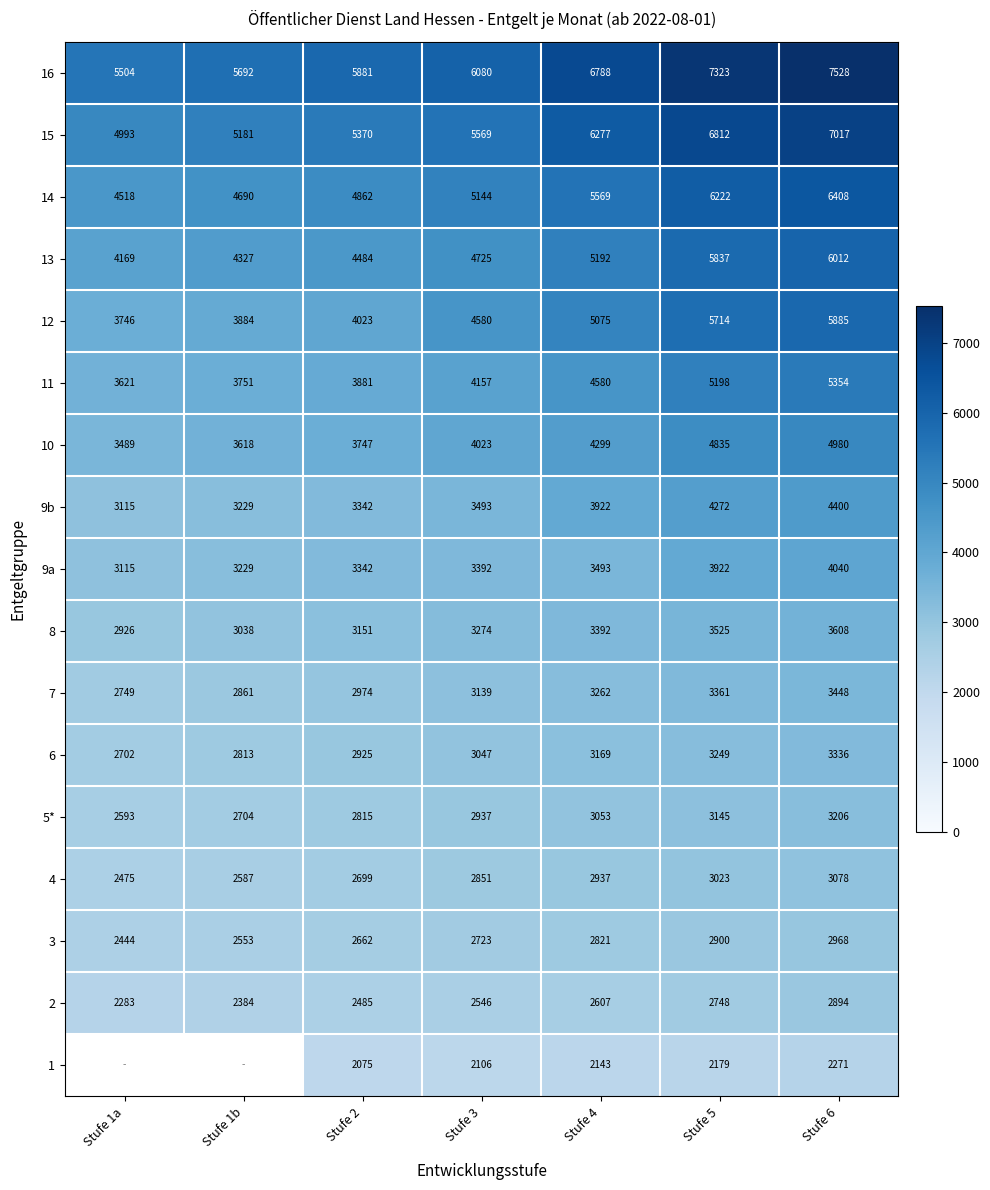

What is the difference between the maximum and minimum values in the 6 series?

634